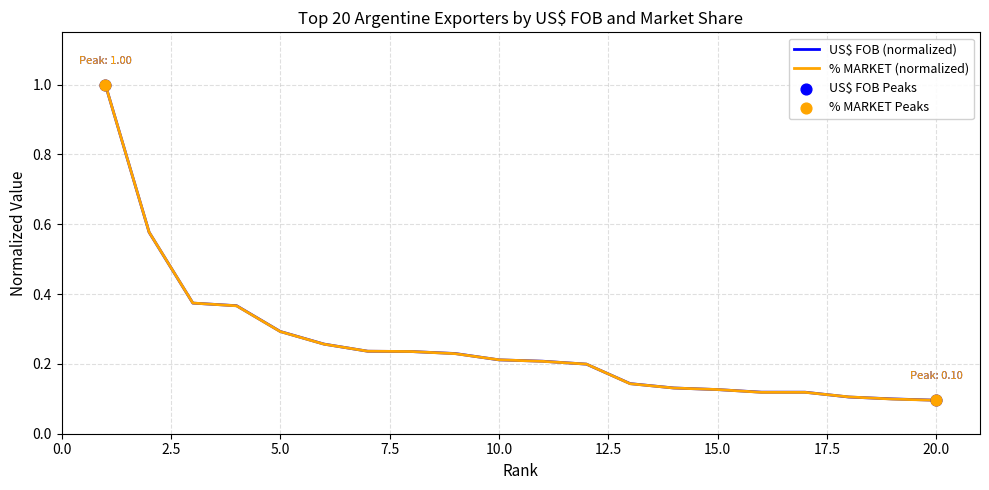

What is the highest value of the % MARKET (normalized) series?

1.0